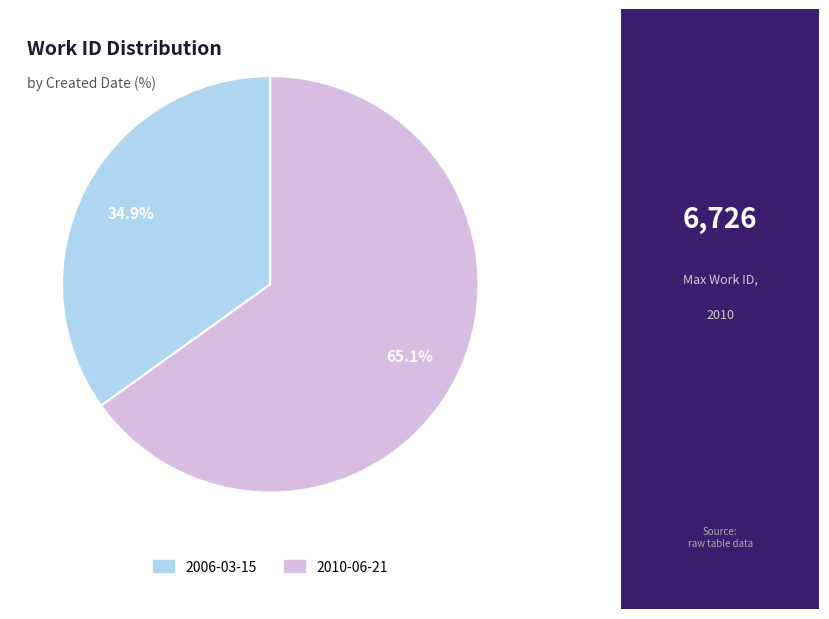

To the nearest percent, what portion does 2006-03-15 represent?

35%